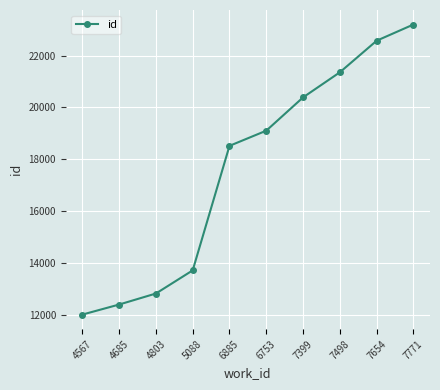

How many data points are less than 19103?

5